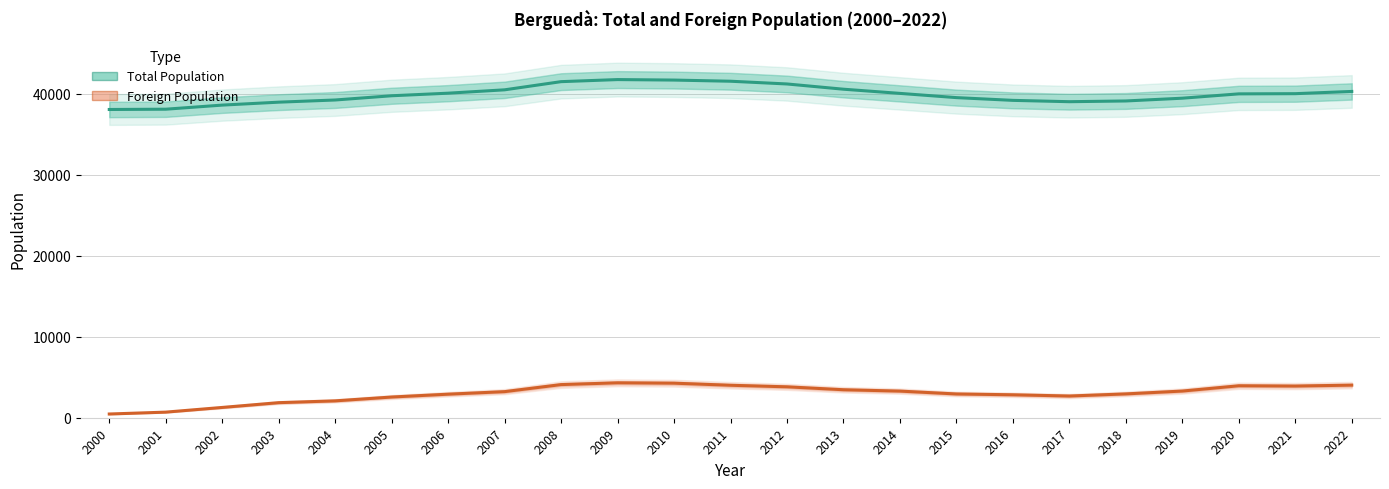

True or false: Total Population has more than 2 points higher than both neighbors.

False